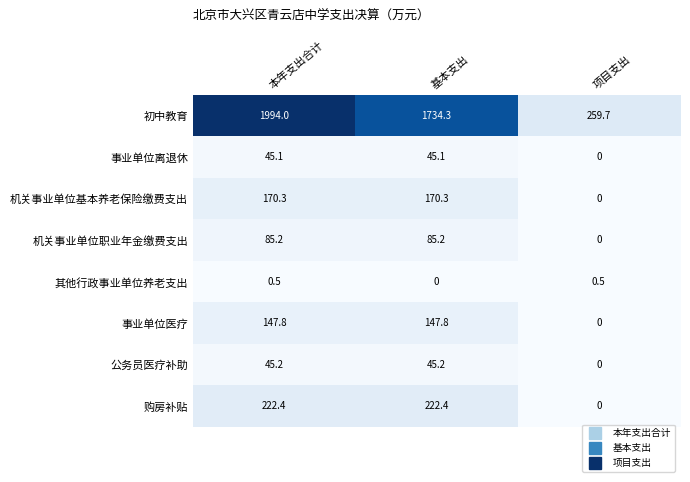

Reading left to right, extract all data points from this chart.

初中教育: 1994.0	1734.3	259.7
事业单位离退休: 45.1	45.1	0.0
机关事业单位基本养老保险缴费支出: 170.3	170.3	0.0
机关事业单位职业年金缴费支出: 85.2	85.2	0.0
其他行政事业单位养老支出: 0.5	0.0	0.5
事业单位医疗: 147.8	147.8	0.0
公务员医疗补助: 45.2	45.2	0.0
购房补贴: 222.4	222.4	0.0